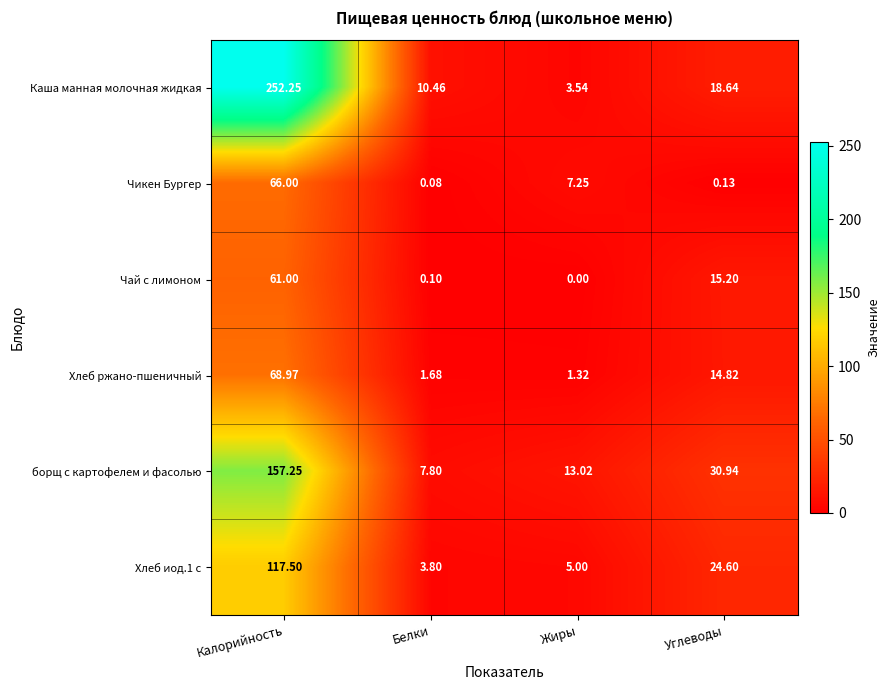

At how many categories does at least one series exceed 251?

1